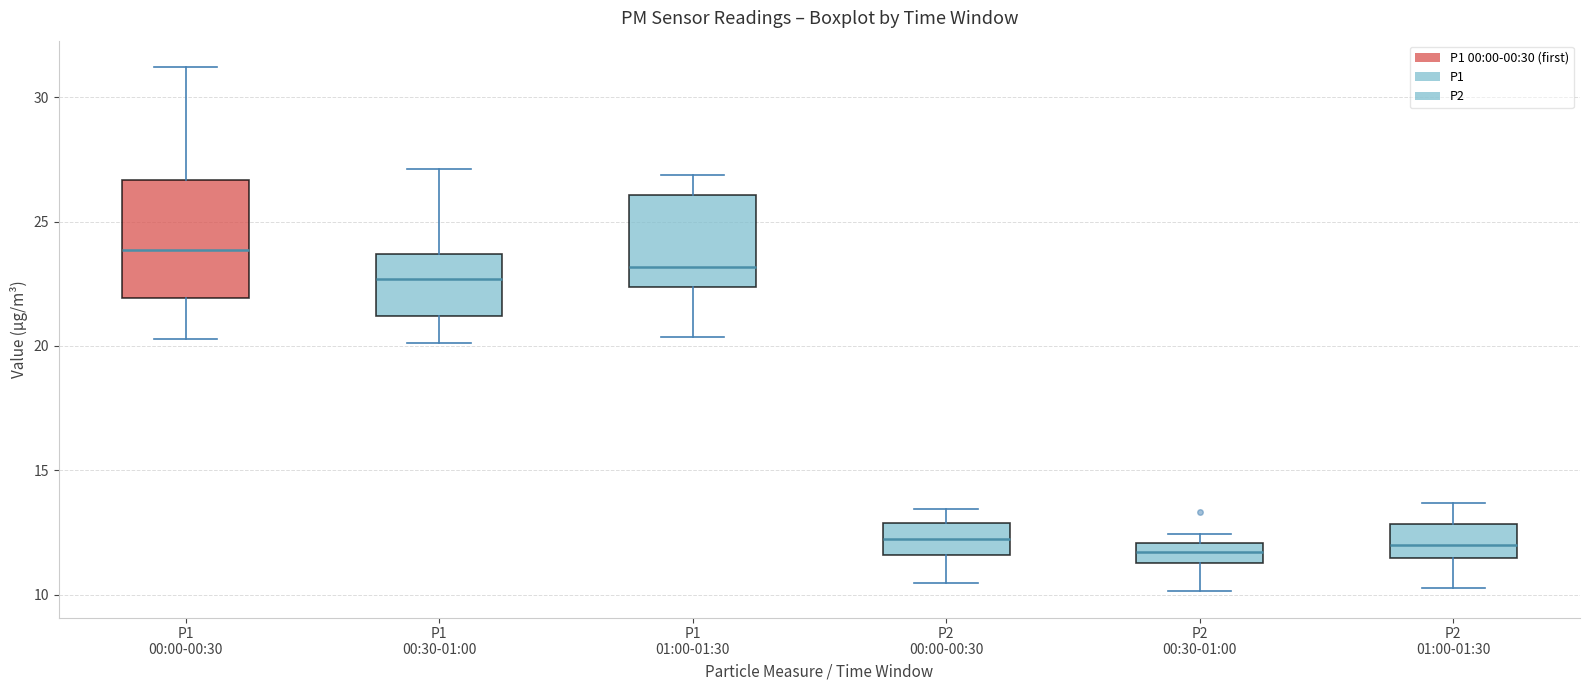

Reading left to right, read every box against the y-axis: the position of its median line, the range the box covers, and the ends of its whiskers. The values are not printed on the chart, so give them approximately, as read against the axis.

P1 00:00-00:30: median 24.0, box 22.0 to 26.5, whiskers 20.5 to 31.0
P1 00:30-01:00: median 22.5, box 21.0 to 23.5, whiskers 20.0 to 27.0
P1 01:00-01:30: median 23.0, box 22.5 to 26.0, whiskers 20.5 to 27.0
P2 00:00-00:30: median 12.0, box 11.5 to 13.0, whiskers 10.5 to 13.5
P2 00:30-01:00: median 11.5 (inside the box), box 11.5 to 12.0, whiskers 10.0 to 12.5
P2 01:00-01:30: median 12.0, box 11.5 to 13.0, whiskers 10.5 to 13.5